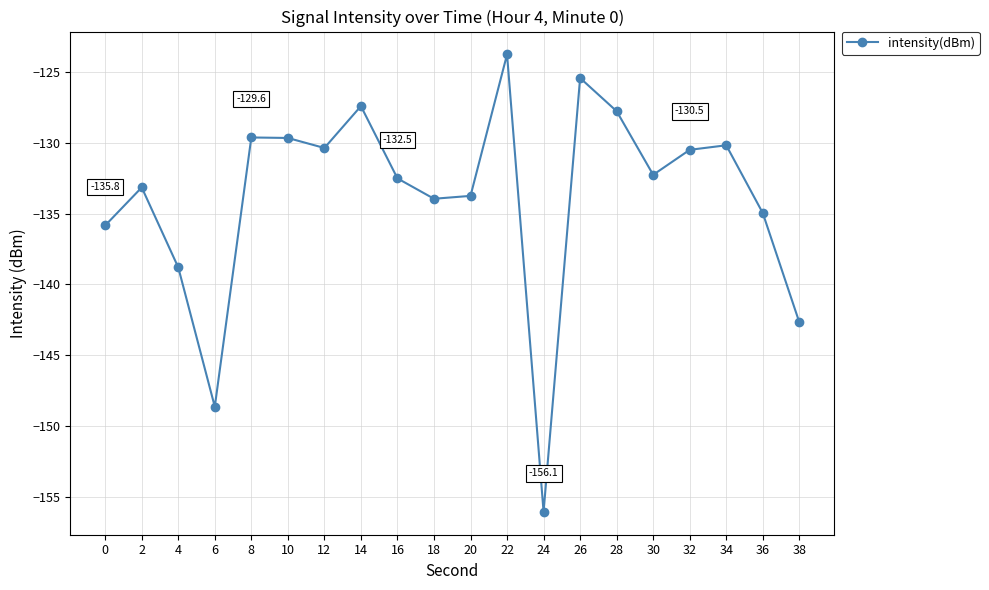

Read the value at 6.

-148.6